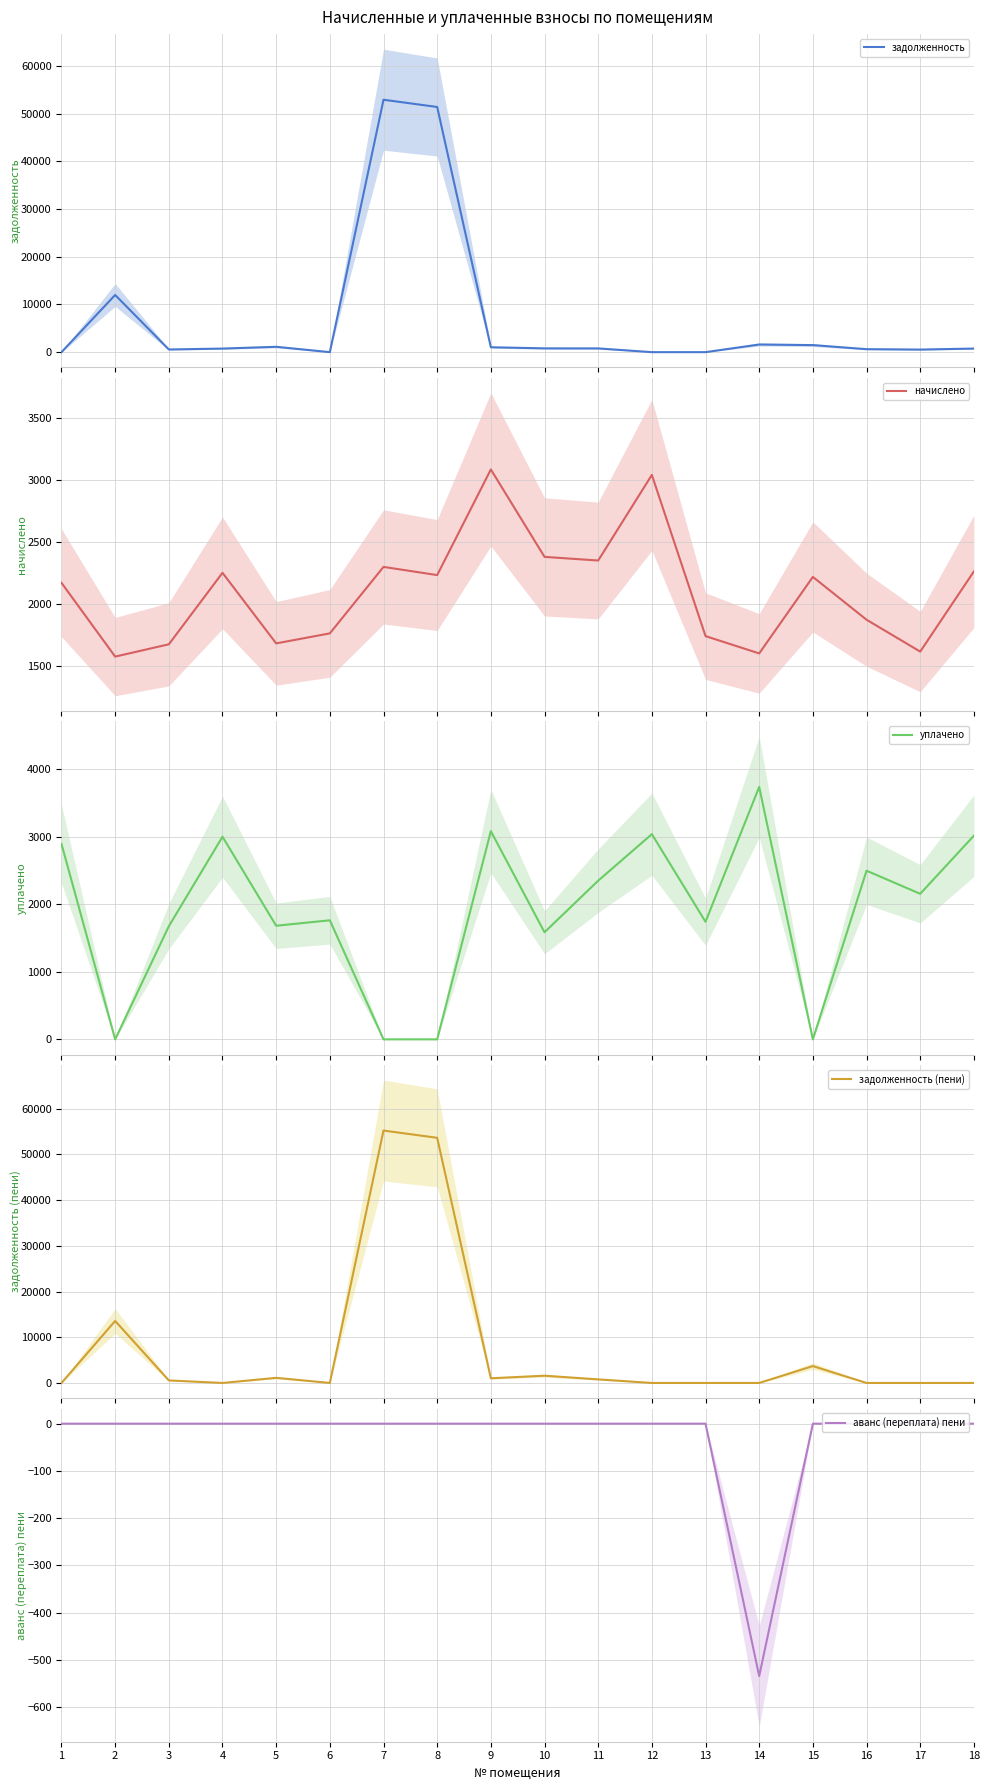

Is the value of начислено at 13 greater than the value of уплачено at 5?

Yes